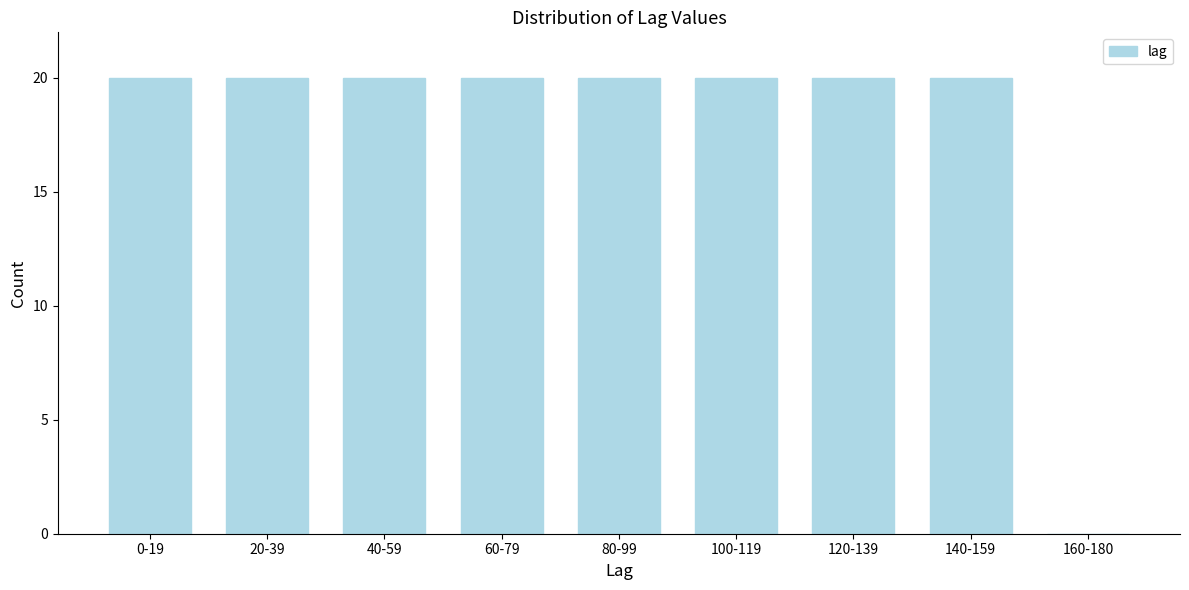

Reading left to right, list all the values displayed in this chart.

0-19=20	20-39=20	40-59=20	60-79=20	80-99=20	100-119=20	120-139=20	140-159=20	160-180=0